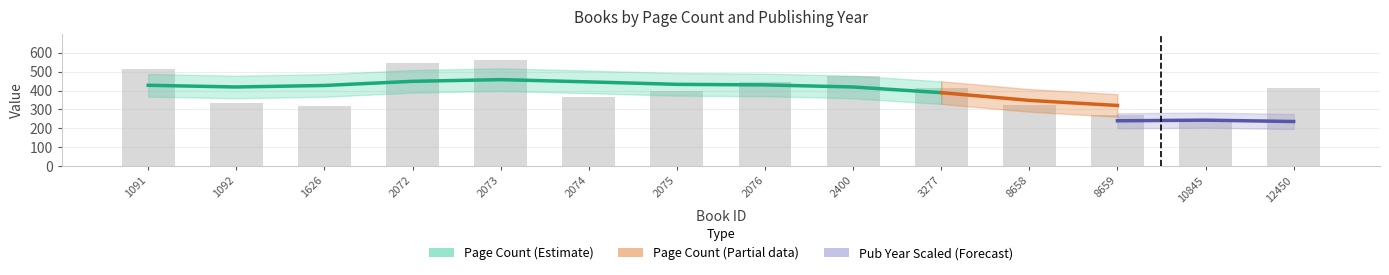

Which category has the lowest value across all series?

10845